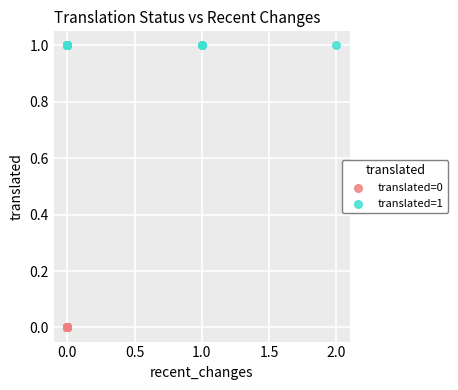

What are all the series names shown in the legend?

translated=0, translated=1